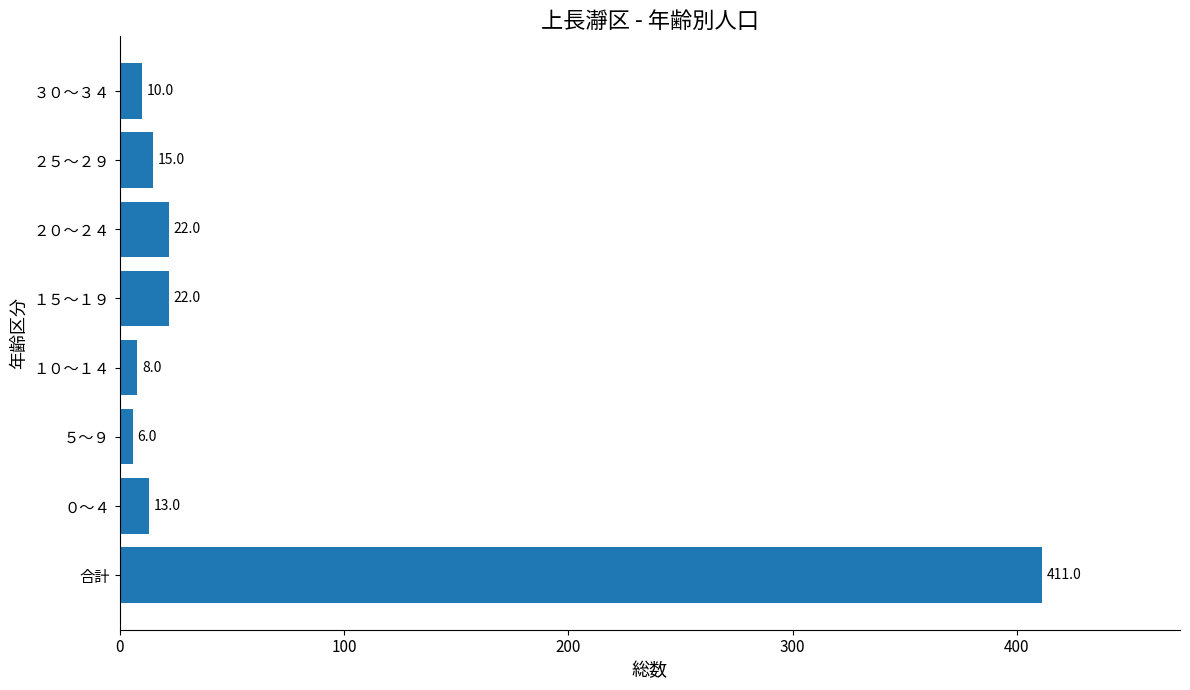

Which category has the lowest value across all series?

５～９